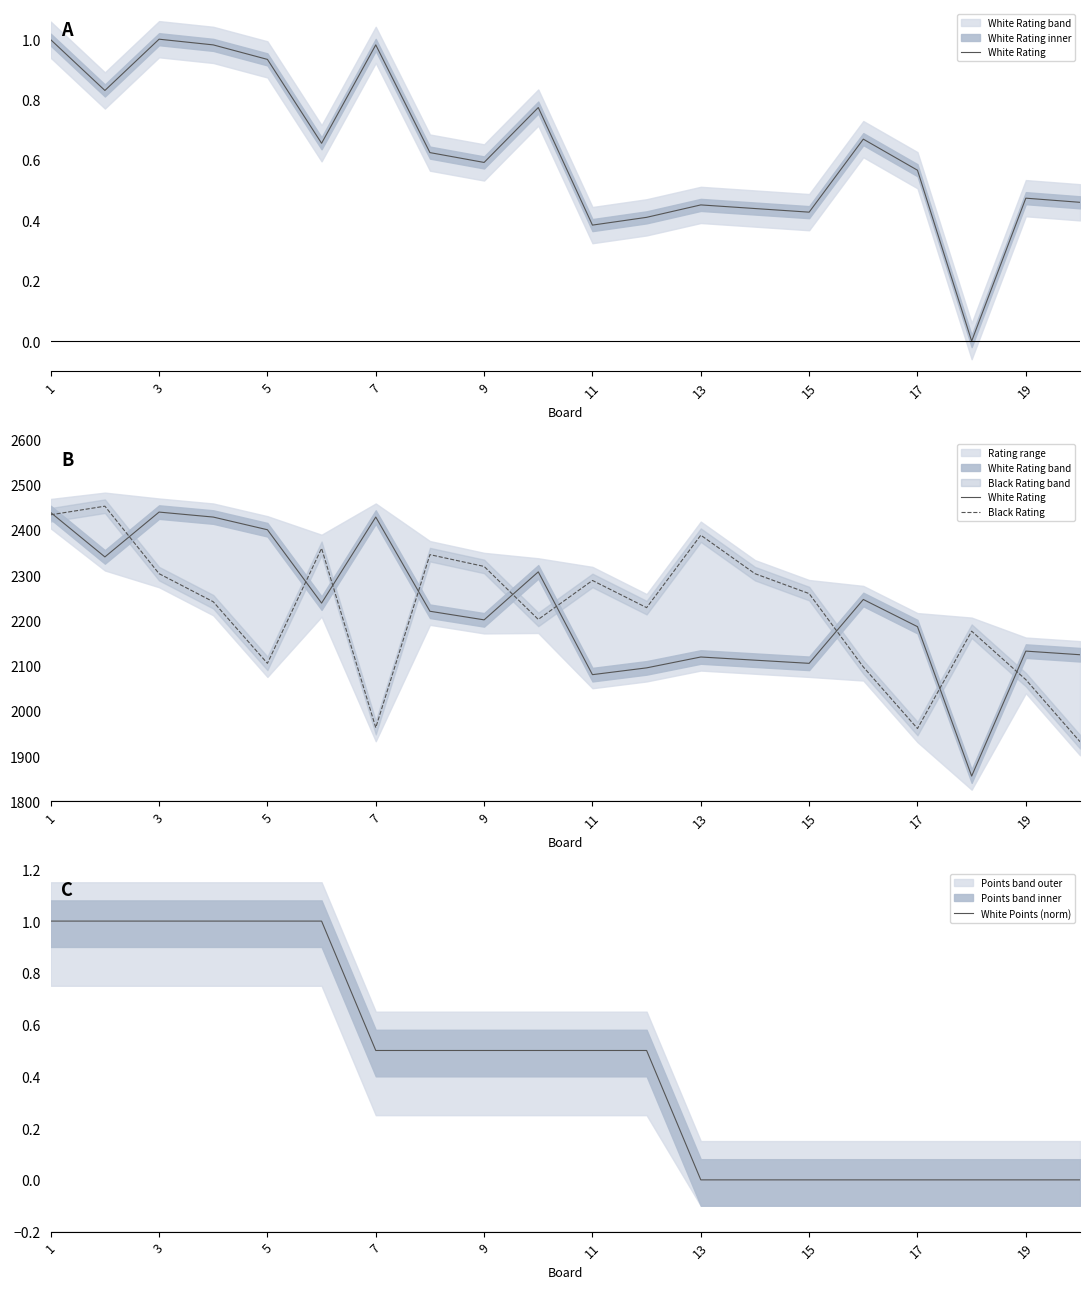

What is the highest value of the White Points (norm) series?

1.0